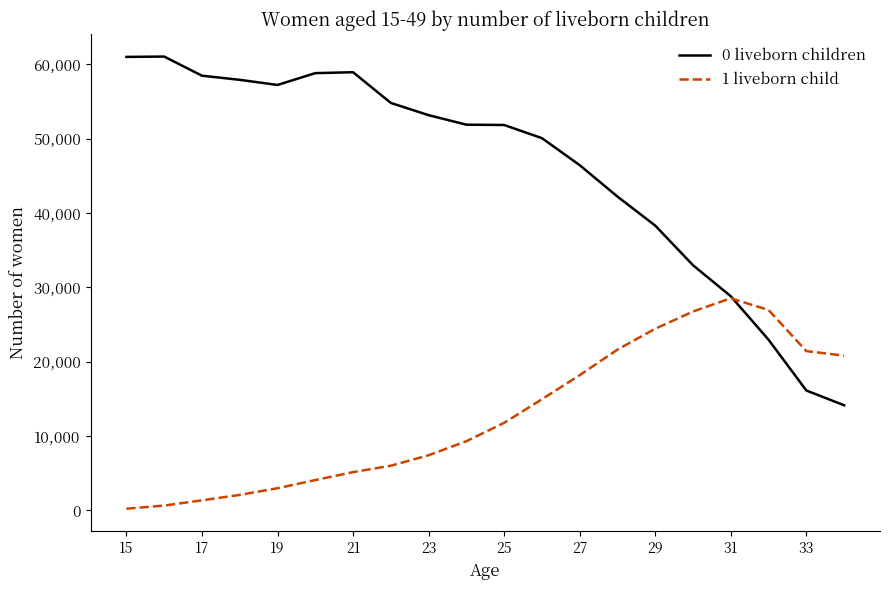

Which series has the widest spread of values?

0 liveborn children